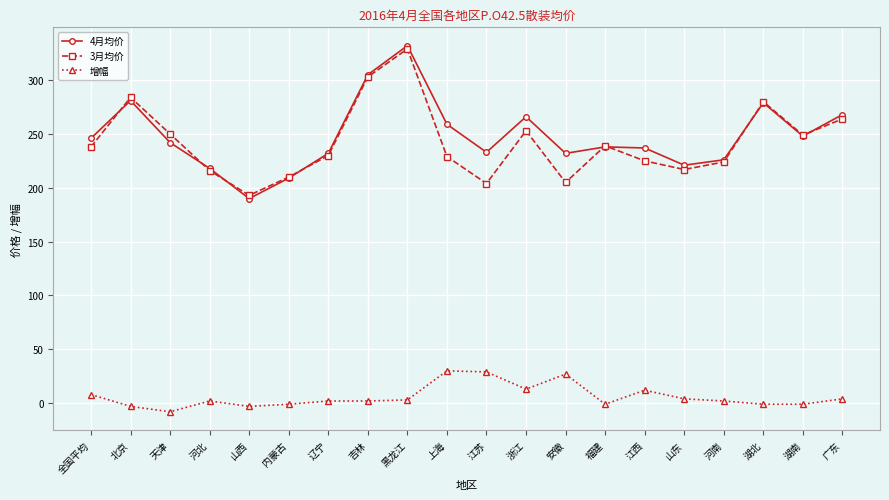

True or false: 4月均价 has more than 0 interior local peaks.

True